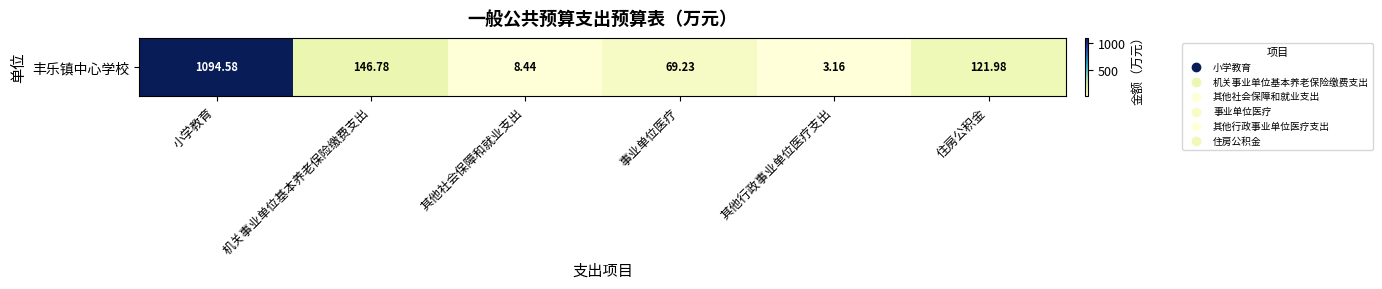

Which has a higher value, 机关事业单位基本养老保险缴费支出 or 事业单位医疗?

机关事业单位基本养老保险缴费支出